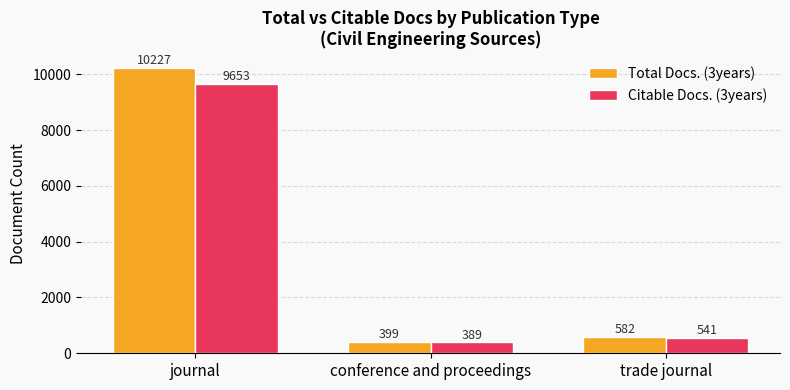

At which label does Citable Docs. (3years) reach its minimum?

conference and proceedings